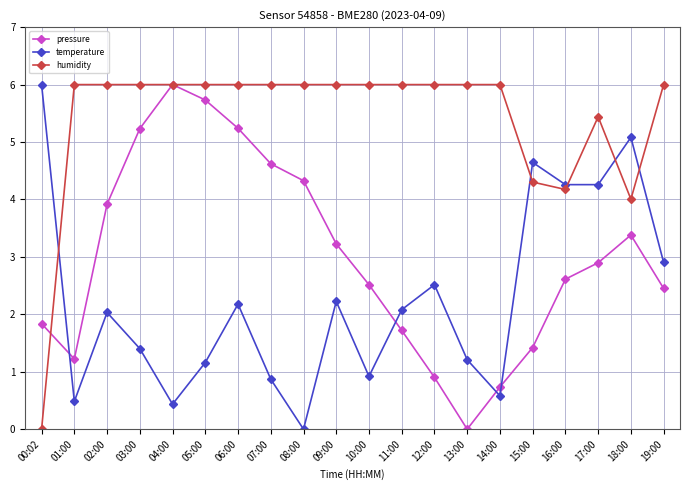

Between 04:00 and 11:00, which series saw the biggest shift?

pressure